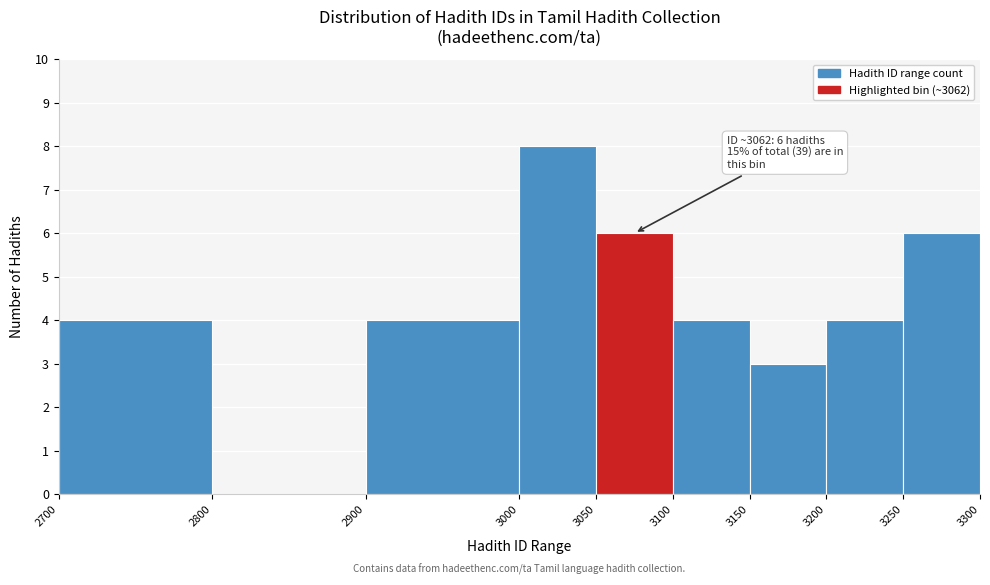

Which range on the x-axis has the tallest bar?

3000 to 3050